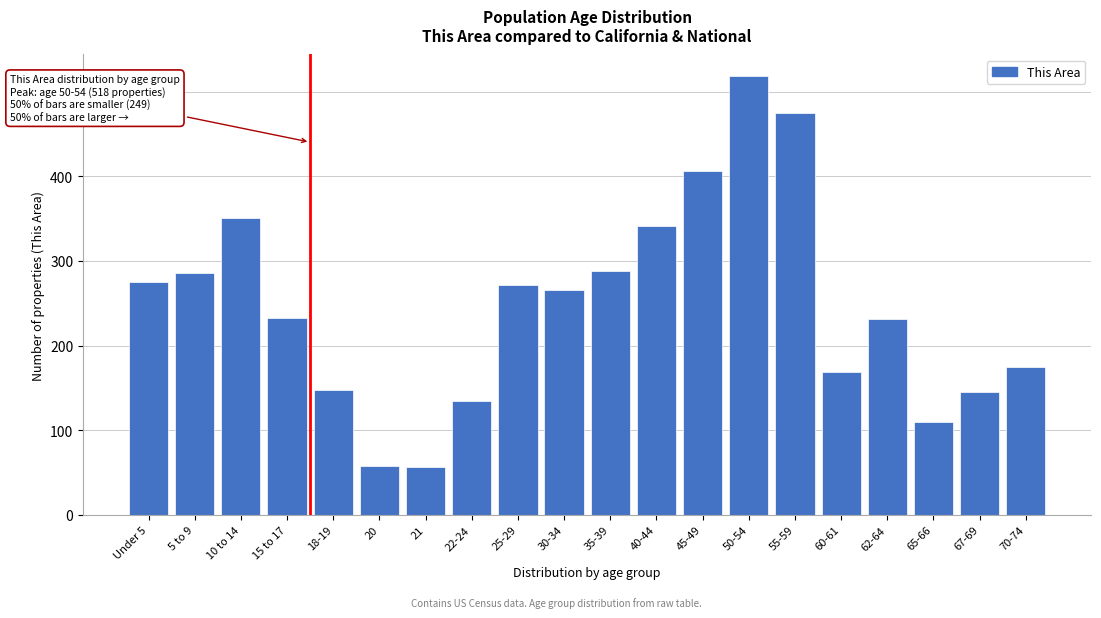

The value at 45-49 is 157. True or false?

False